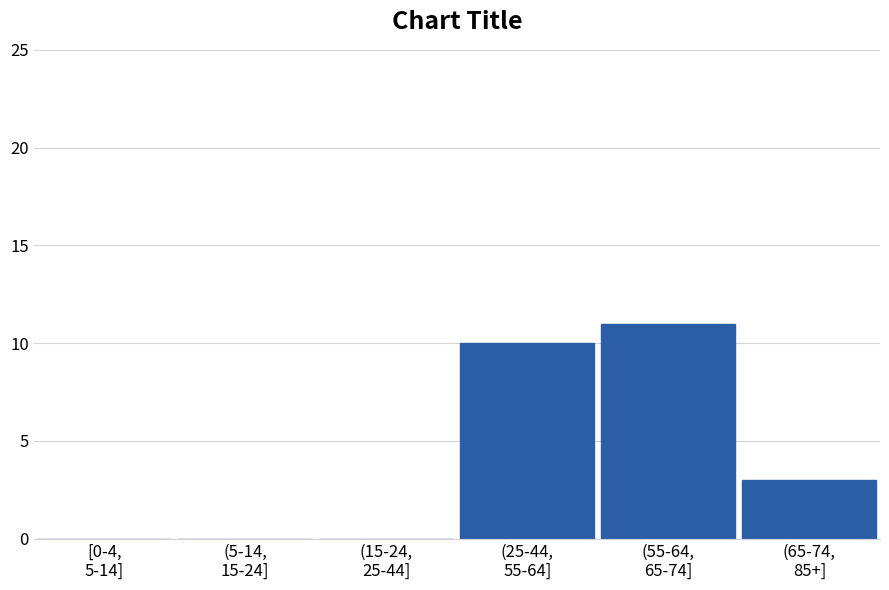

What is the sum of all values?

24